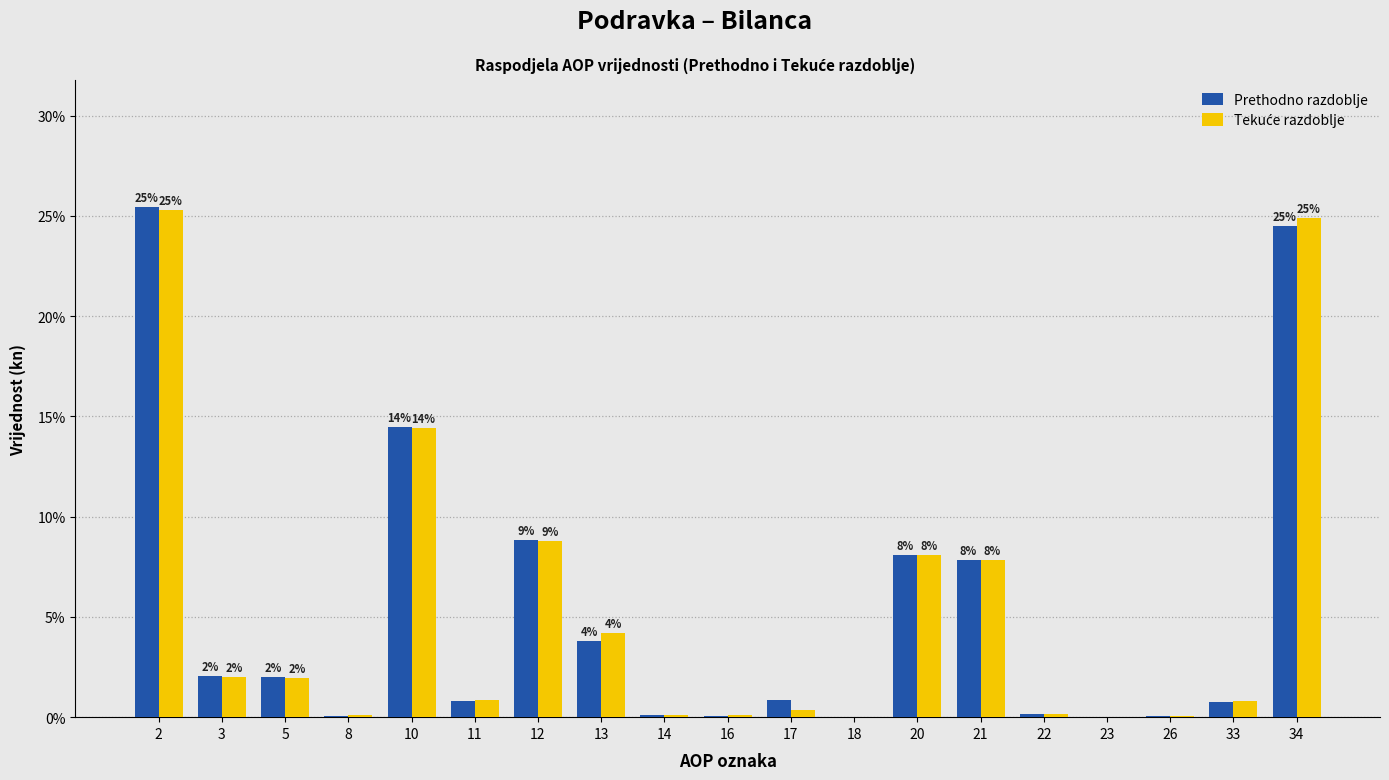

Which series changed the most between 2 and 12?

Prethodno razdoblje